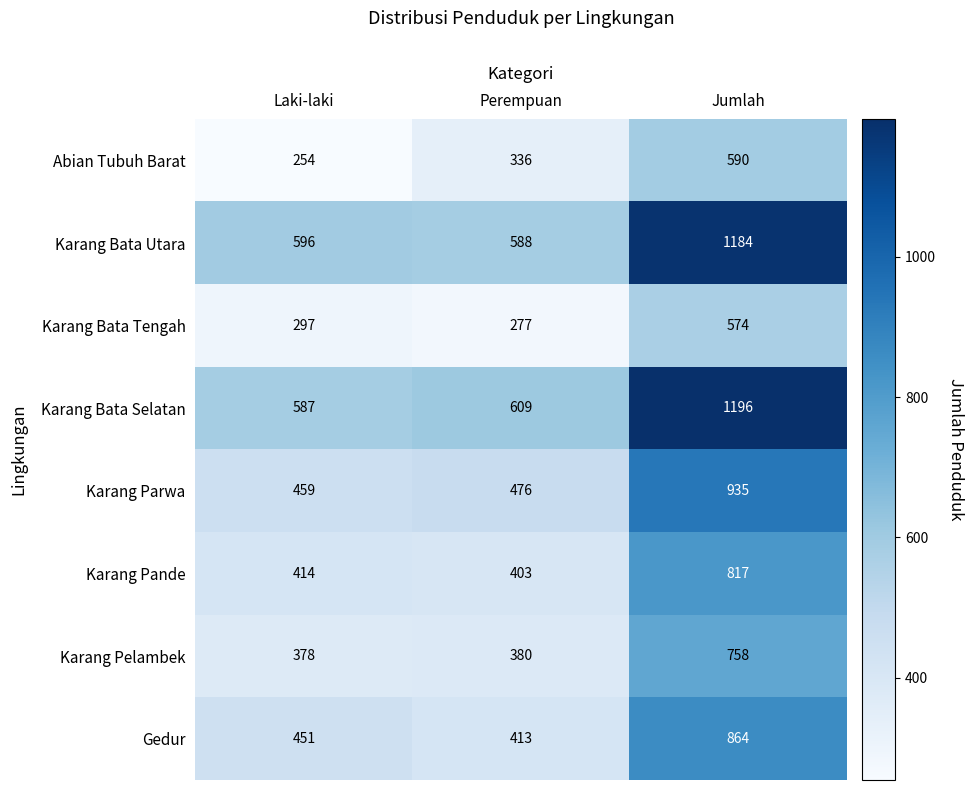

List the labels in order of Gedur value, smallest first.

Perempuan, Laki-laki, Jumlah